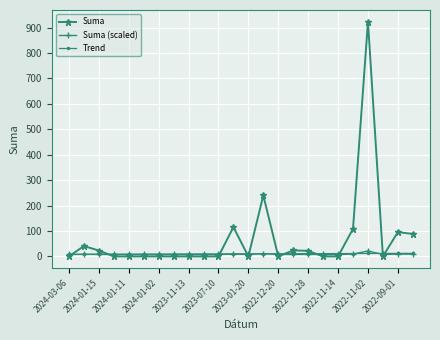

What is the sum of all Suma values?

1679.8